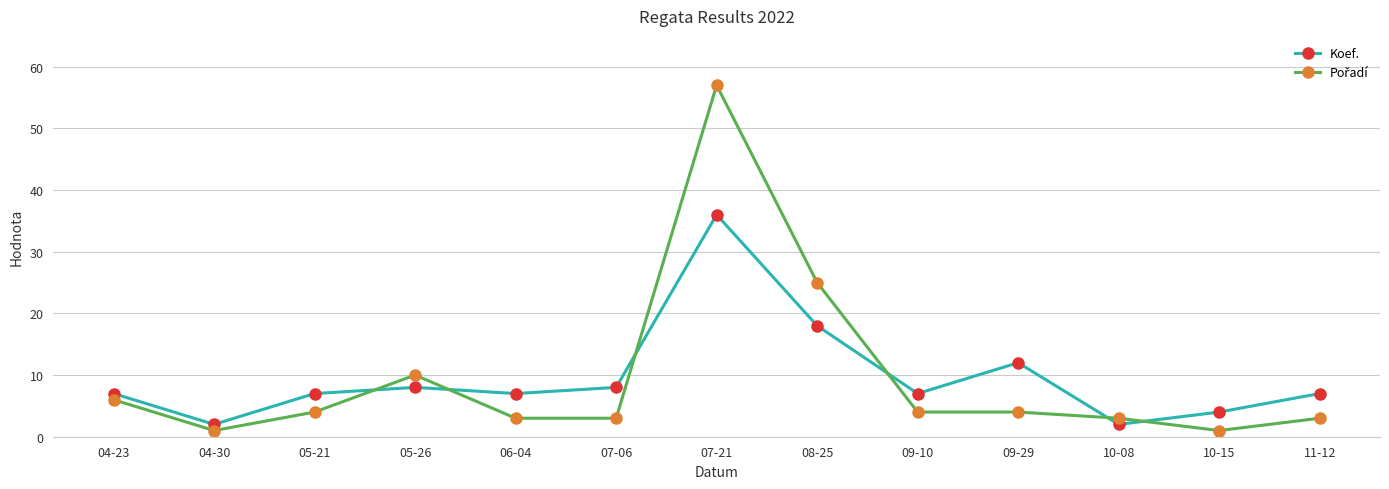

True or false: Koef. has more than 1 points higher than both neighbors.

True